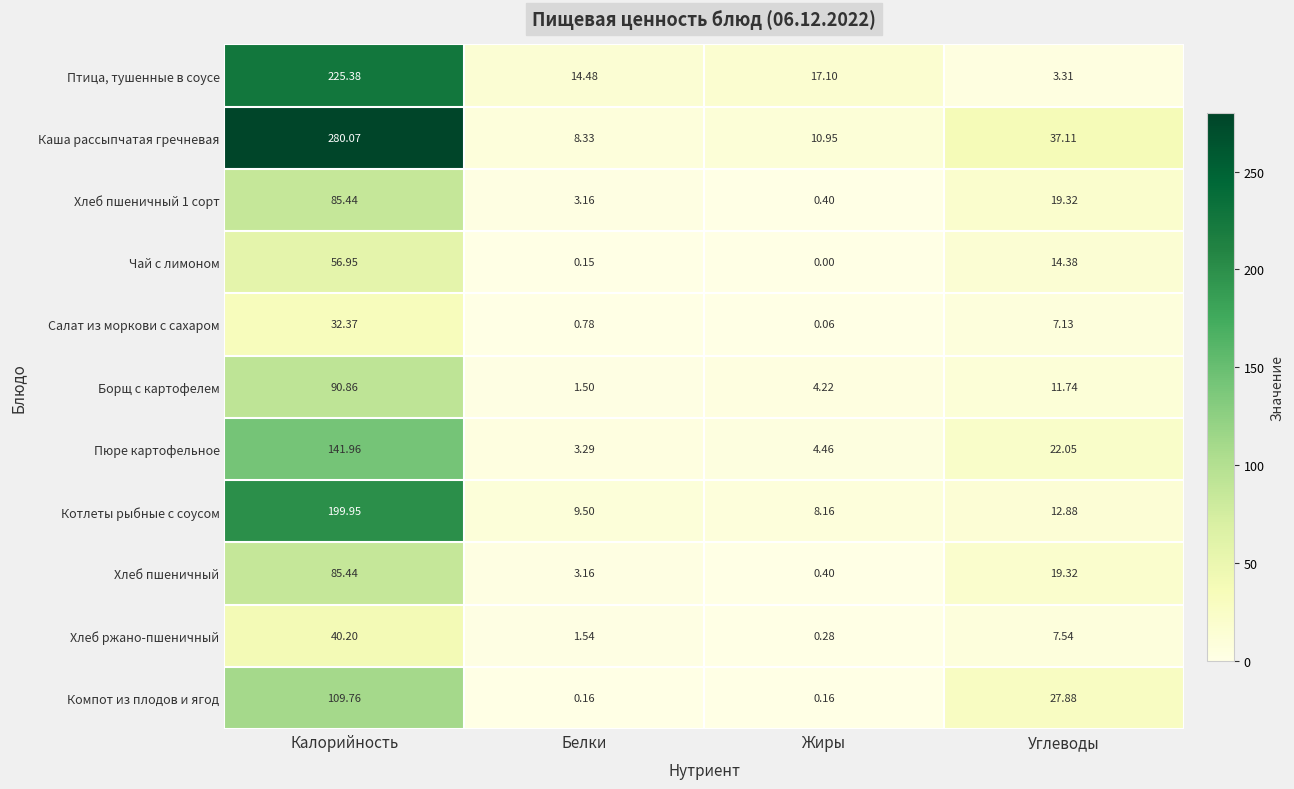

List the labels in order of Каша рассыпчатая гречневая value, largest first.

Калорийность, Углеводы, Жиры, Белки